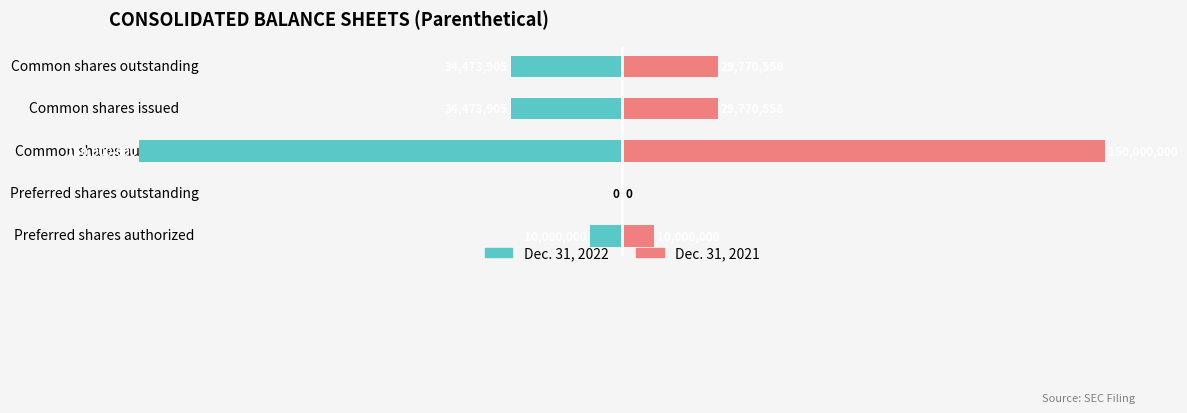

Rank the categories by Dec. 31, 2022 value from highest to lowest.

Preferred shares outstanding, Preferred shares authorized, Common shares issued, Common shares outstanding, Common shares authorized